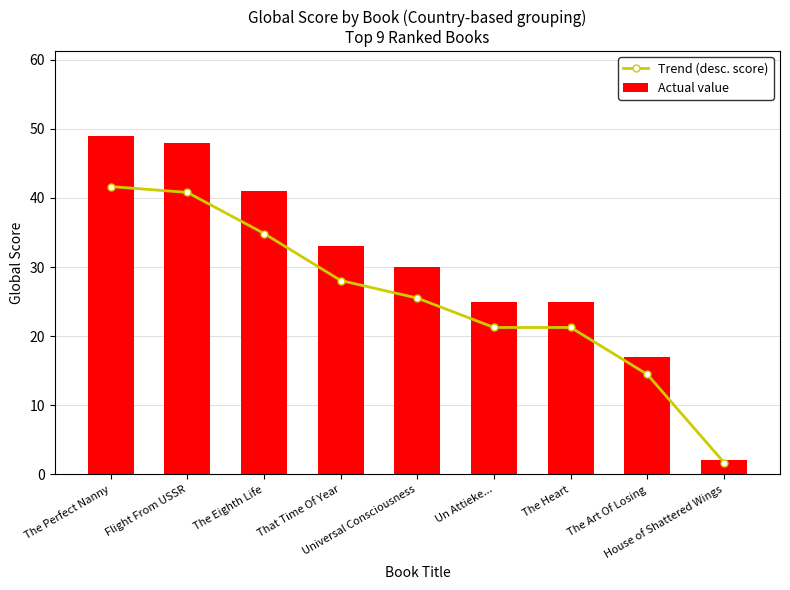

List the series in order of their peak value, lowest first.

Trend (desc. score), Actual value